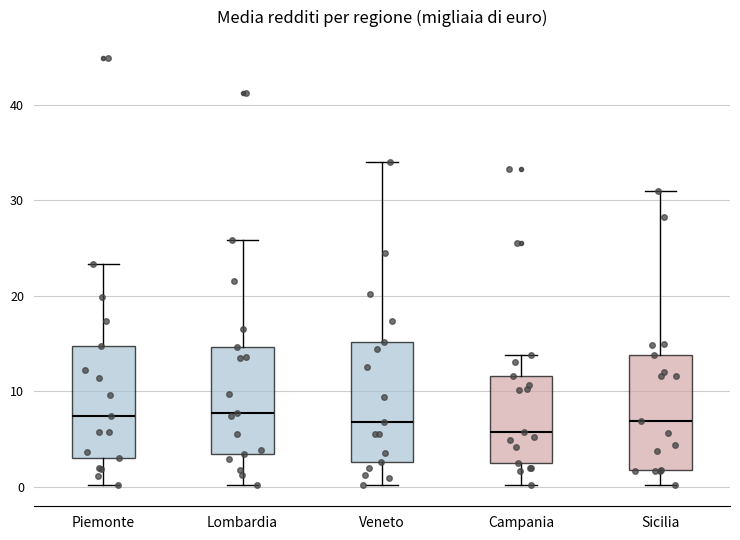

Reading left to right, transcribe this box plot: for each box, give where its median line is, the range the box spans, and where its two whiskers end, as read against the y-axis. The values are not printed on the chart, so give them approximately, as read against the axis.

Piemonte: median 7, box 3 to 15, whiskers 0 to 23
Lombardia: median 8, box 3 to 15, whiskers 0 to 26
Veneto: median 7, box 3 to 15, whiskers 0 to 34
Campania: median 6, box 3 to 12, whiskers 0 to 14
Sicilia: median 7, box 2 to 14, whiskers 0 to 31